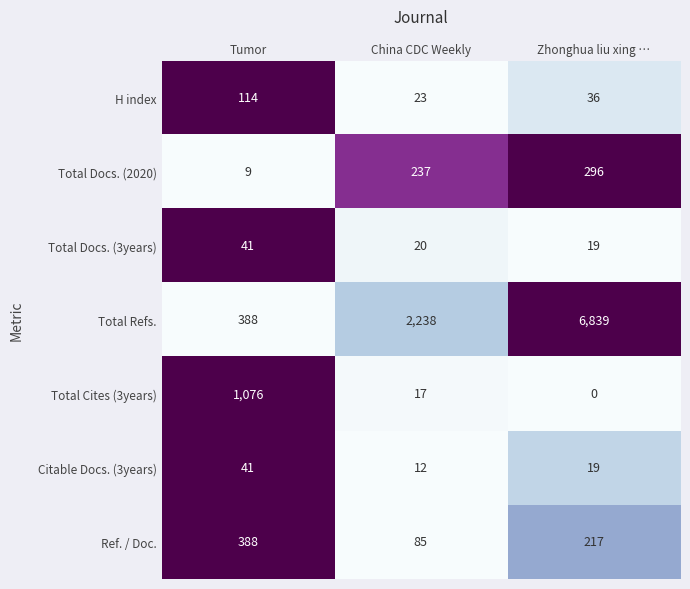

Reading right to left, extract all data points from this chart.

H index: Zhonghua liu xing …=36	China CDC Weekly=23	Tumor=114
Total Docs. (2020): Zhonghua liu xing …=296	China CDC Weekly=237	Tumor=9
Total Docs. (3years): Zhonghua liu xing …=19	China CDC Weekly=20	Tumor=41
Total Refs.: Zhonghua liu xing …=6839	China CDC Weekly=2238	Tumor=388
Total Cites (3years): Zhonghua liu xing …=0	China CDC Weekly=17	Tumor=1076
Citable Docs. (3years): Zhonghua liu xing …=19	China CDC Weekly=12	Tumor=41
Ref. / Doc.: Zhonghua liu xing …=217	China CDC Weekly=85	Tumor=388